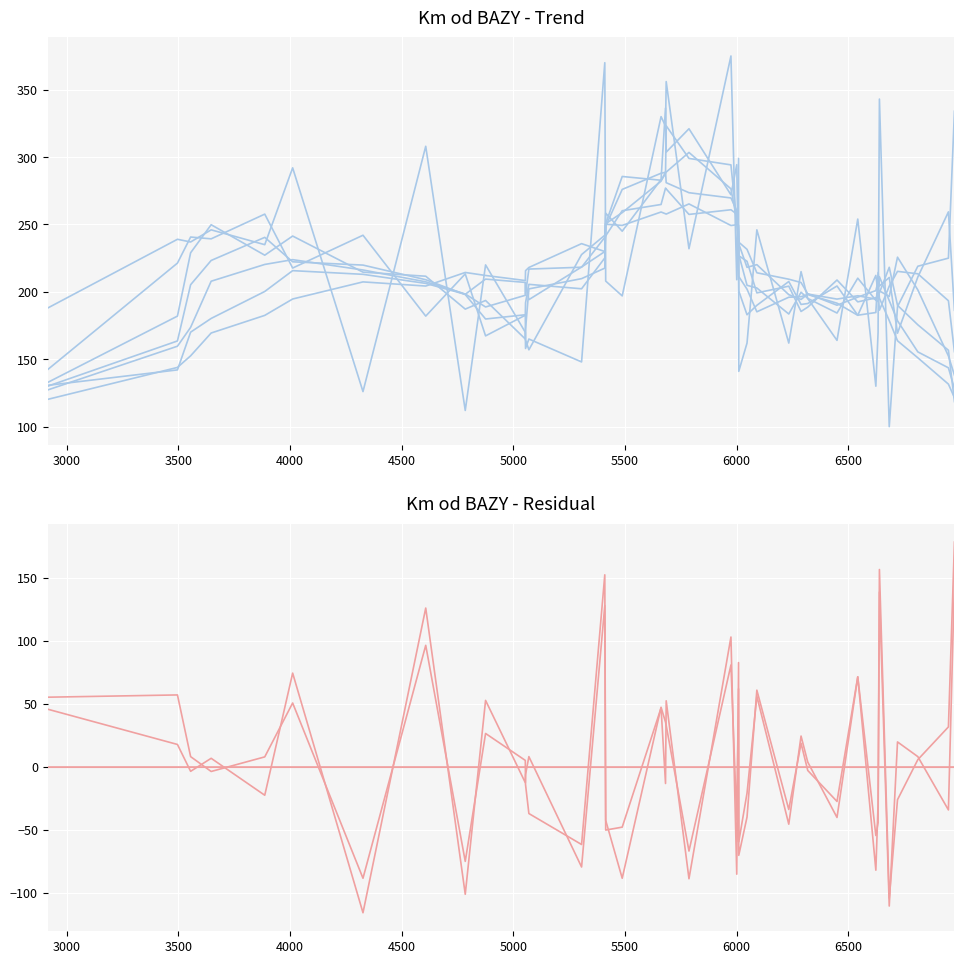

How many data points are less than 219?

20